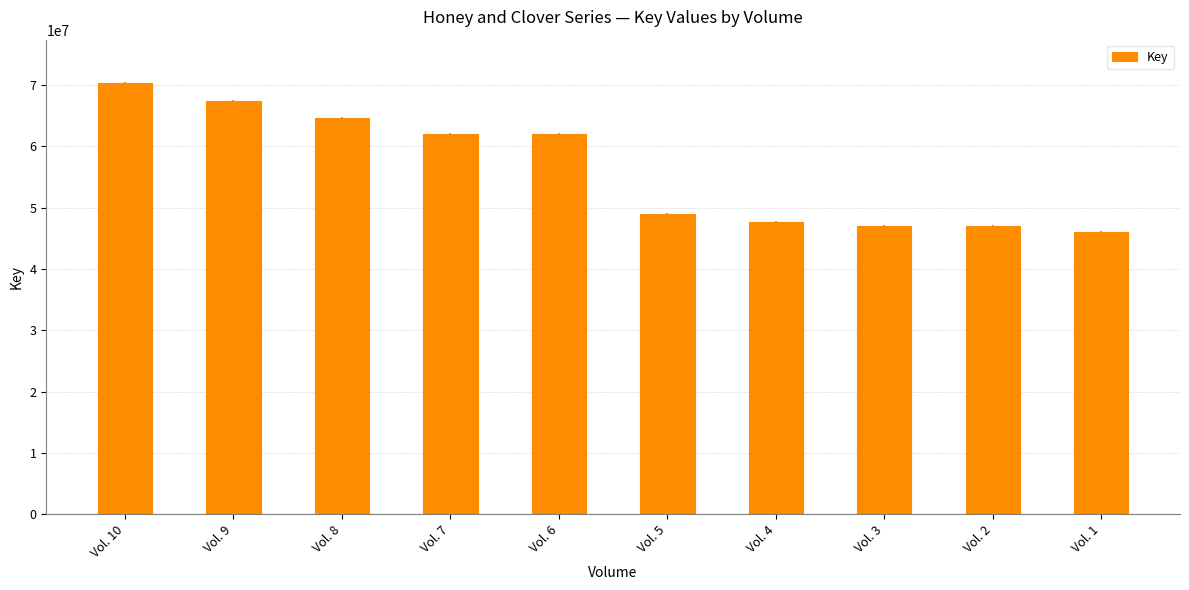

The value at Vol. 2 is 47021486. True or false?

True